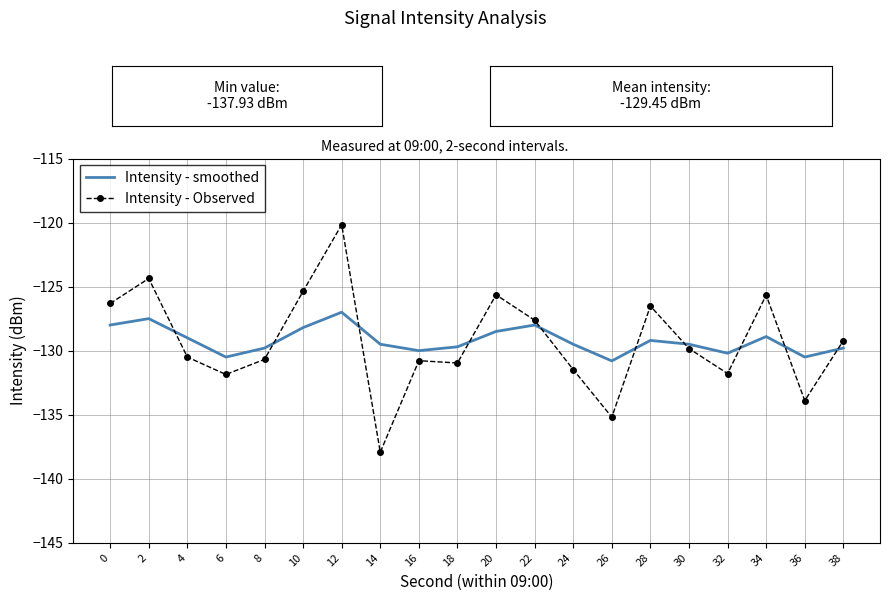

What is the total value across all series at 30?

-259.3